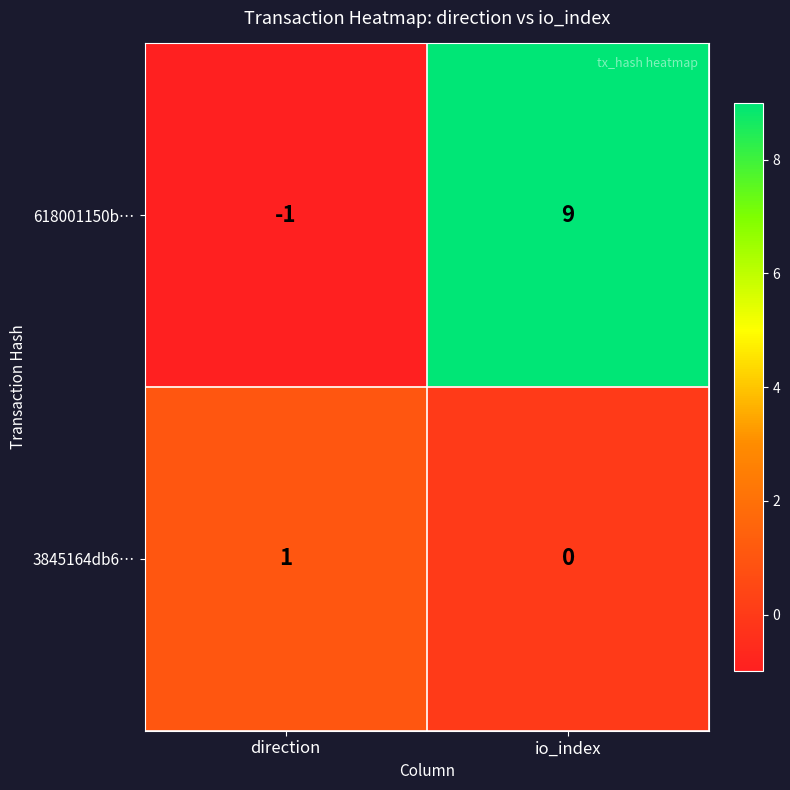

Which series has the widest spread of values?

618001150b…